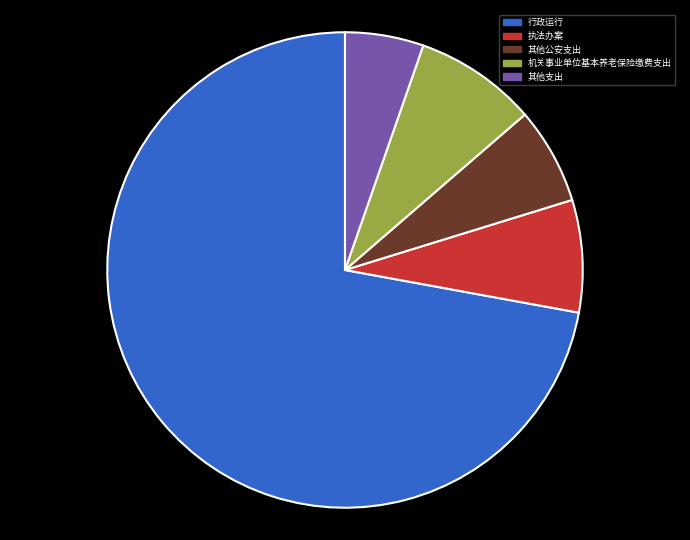

What portion of the pie excludes 机关事业单位基本养老保险缴费支出?

91.7%